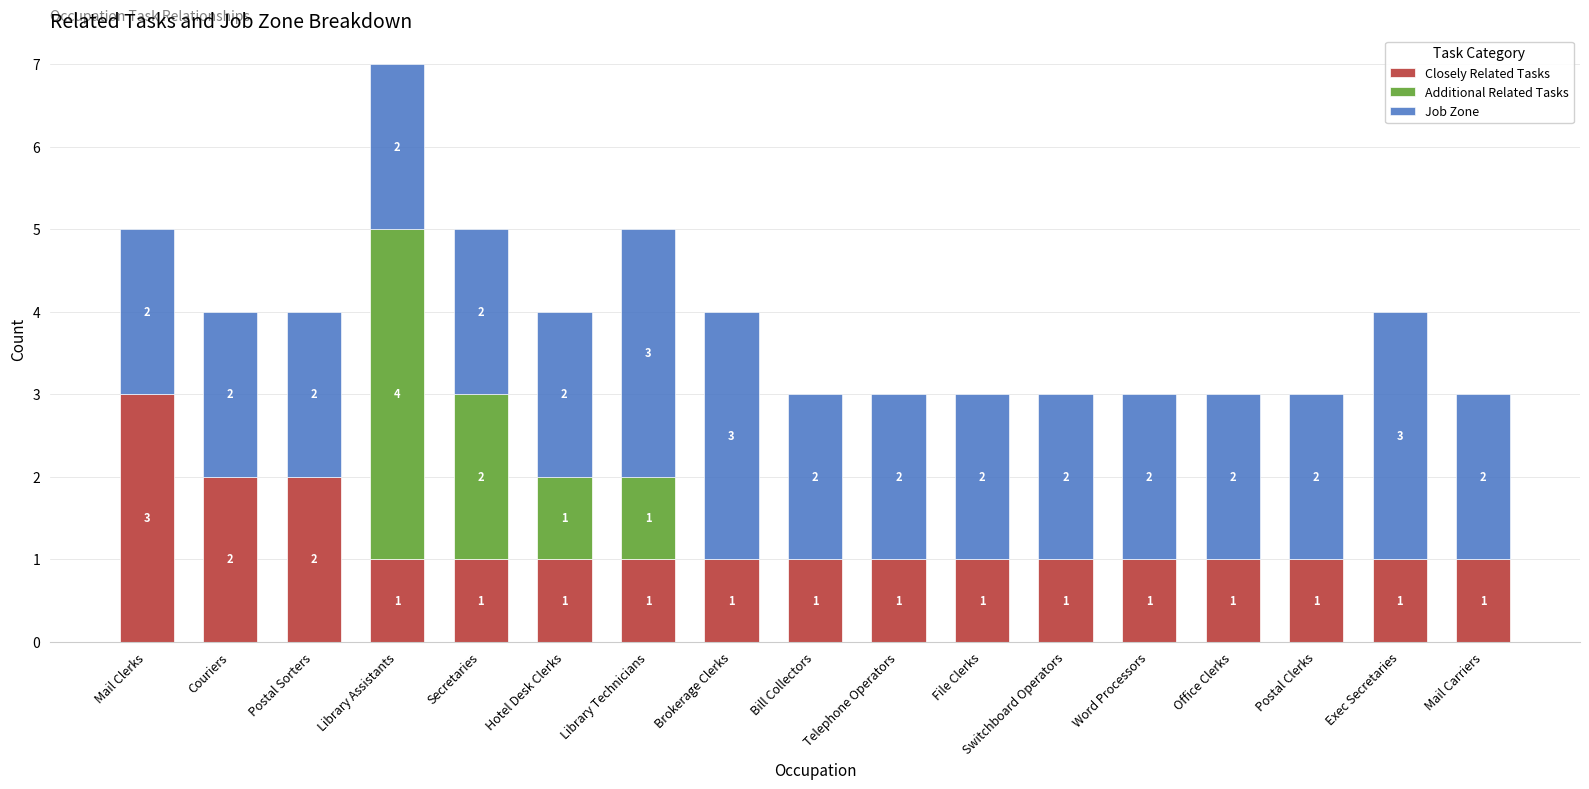

Are the bars grouped side by side (vs. stacked)?

No